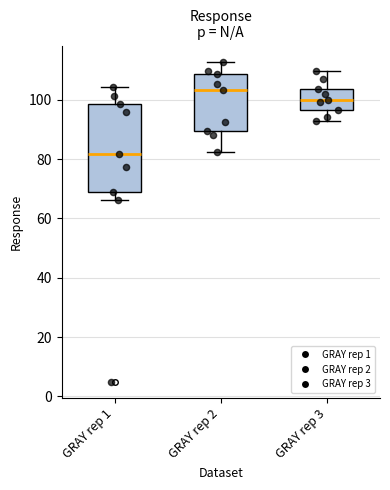

Which box has the lowest median line?

GRAY rep 1